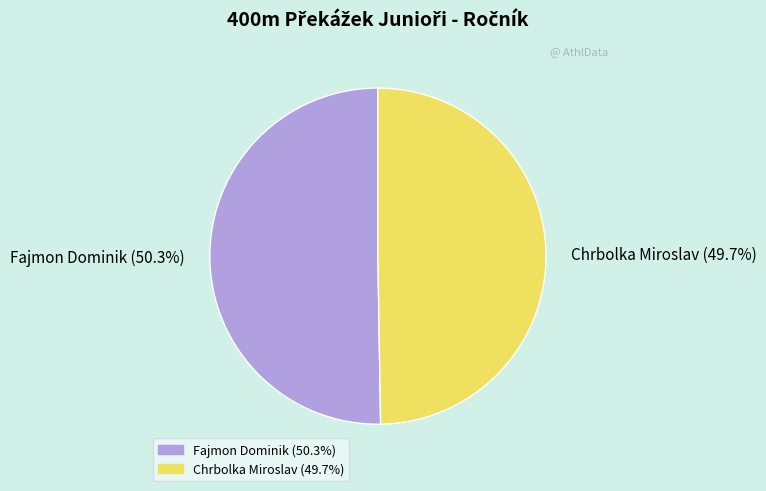

To the nearest percent, what percentage of the pie is Fajmon Dominik?

50%